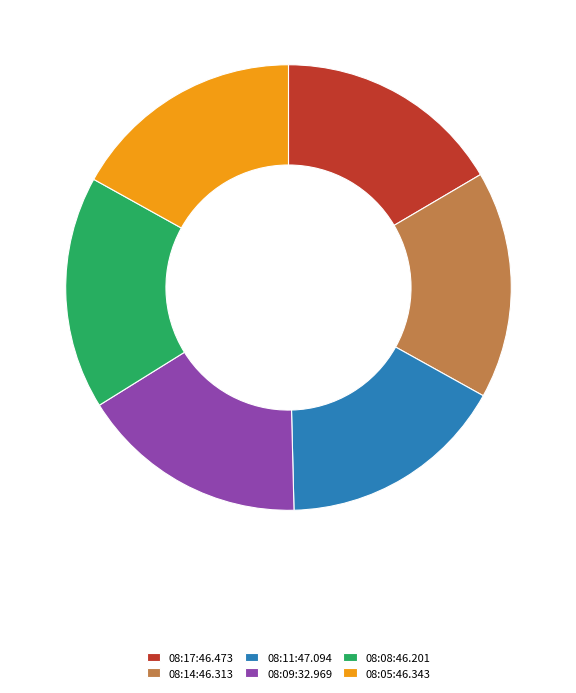

Does 08:09:32.969 account for over 50% of the chart?

No